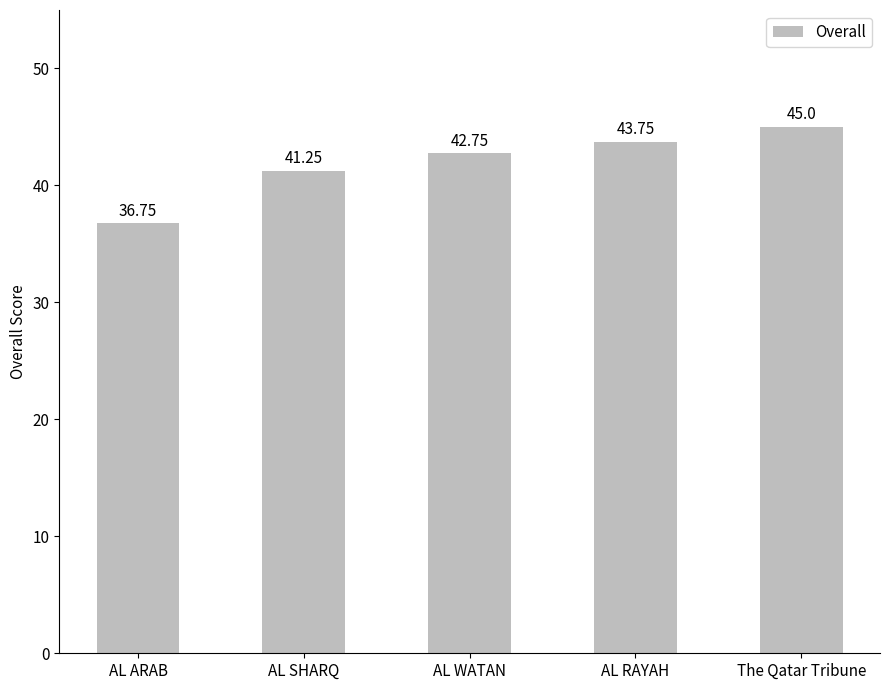

What is the average value?

41.9